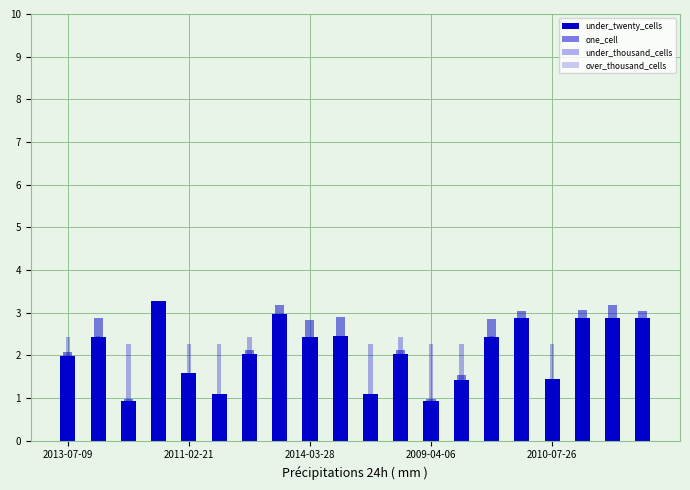

At which label does one_cell first exceed 2?

2013-07-09